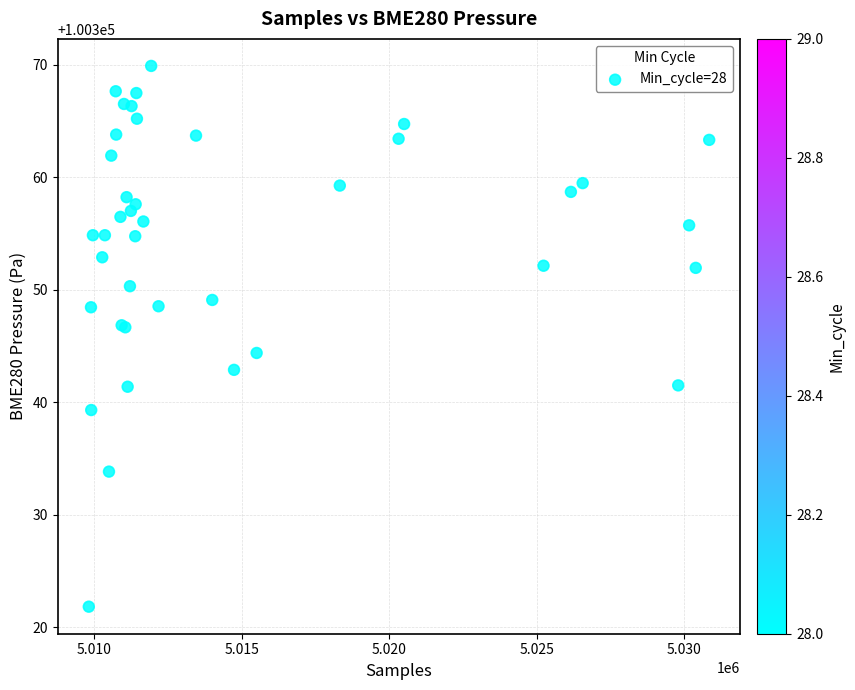

What Y value in the scatter plot is closest to 100345?

100344.4